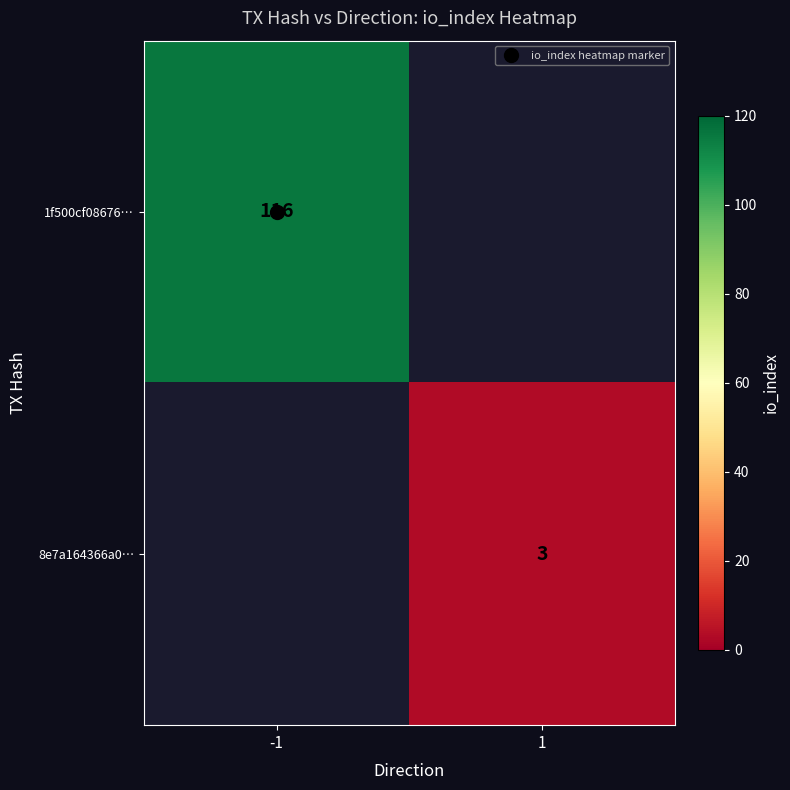

Which series has the widest spread of values?

1f500cf08676…